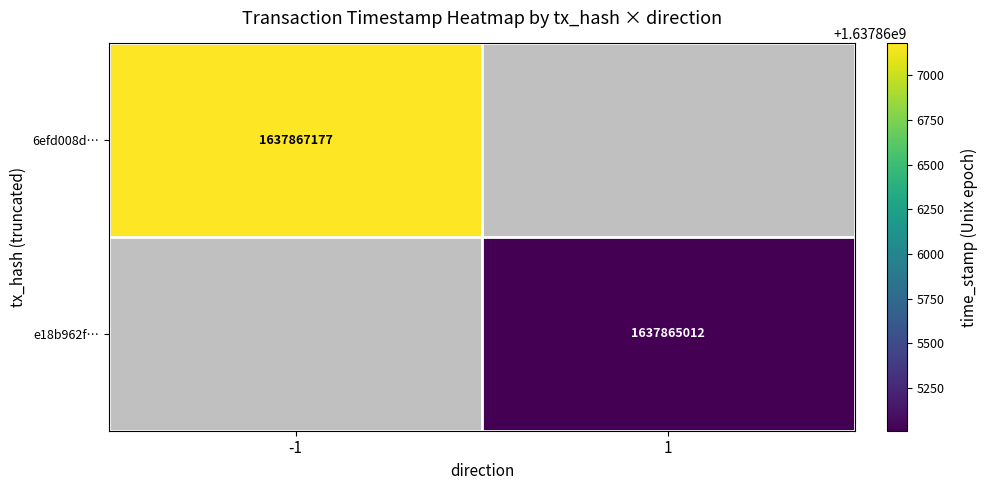

How many categories are shown in the chart?

2